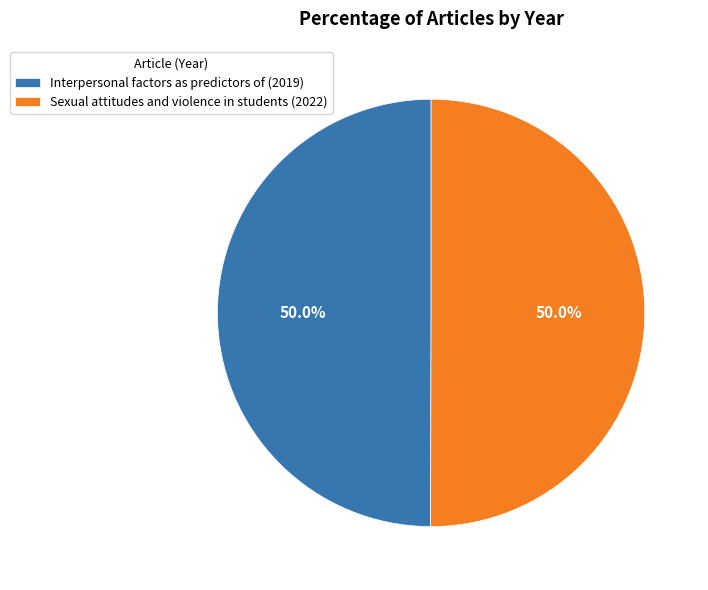

How many segments does this pie chart have?

2